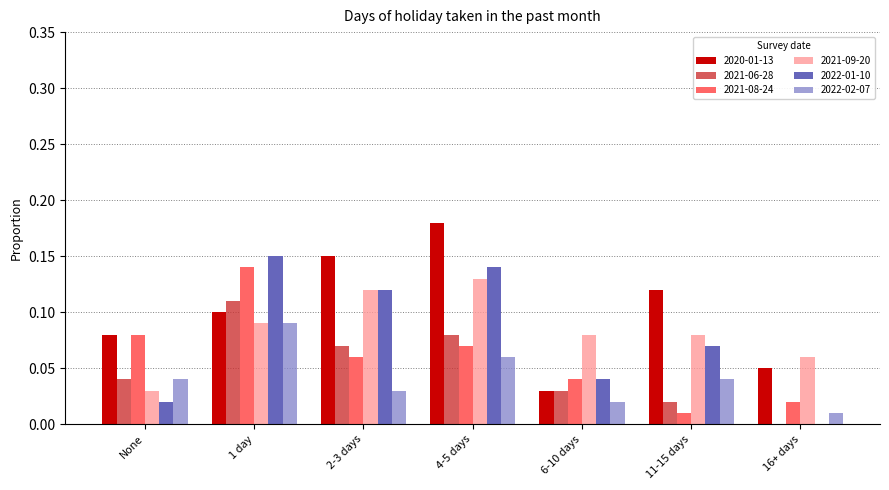

What is the sum of all 2021-08-24 values?

0.4